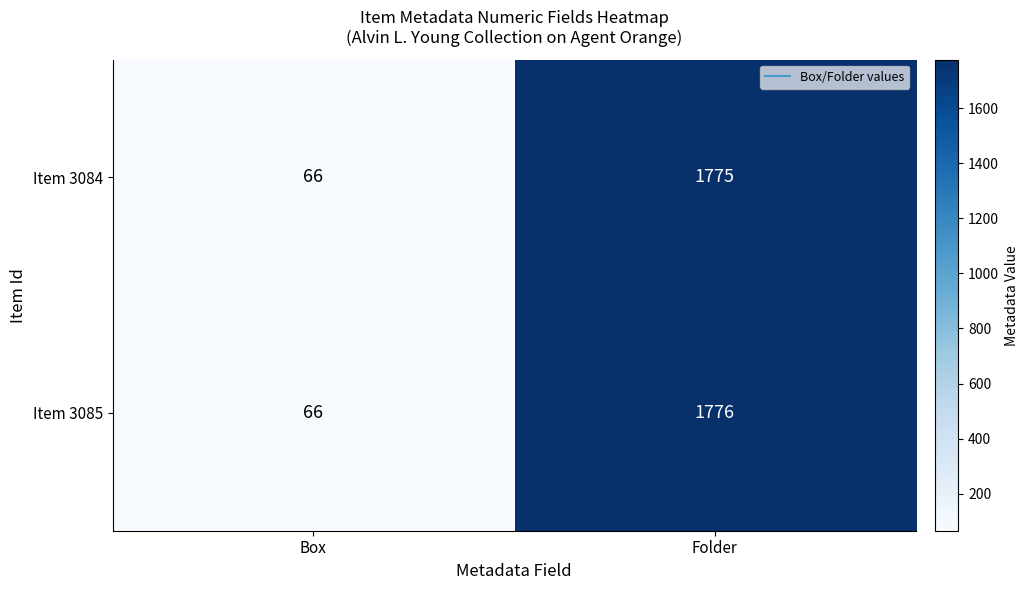

Is it true that Item 3085 equals 66 at Box?

True